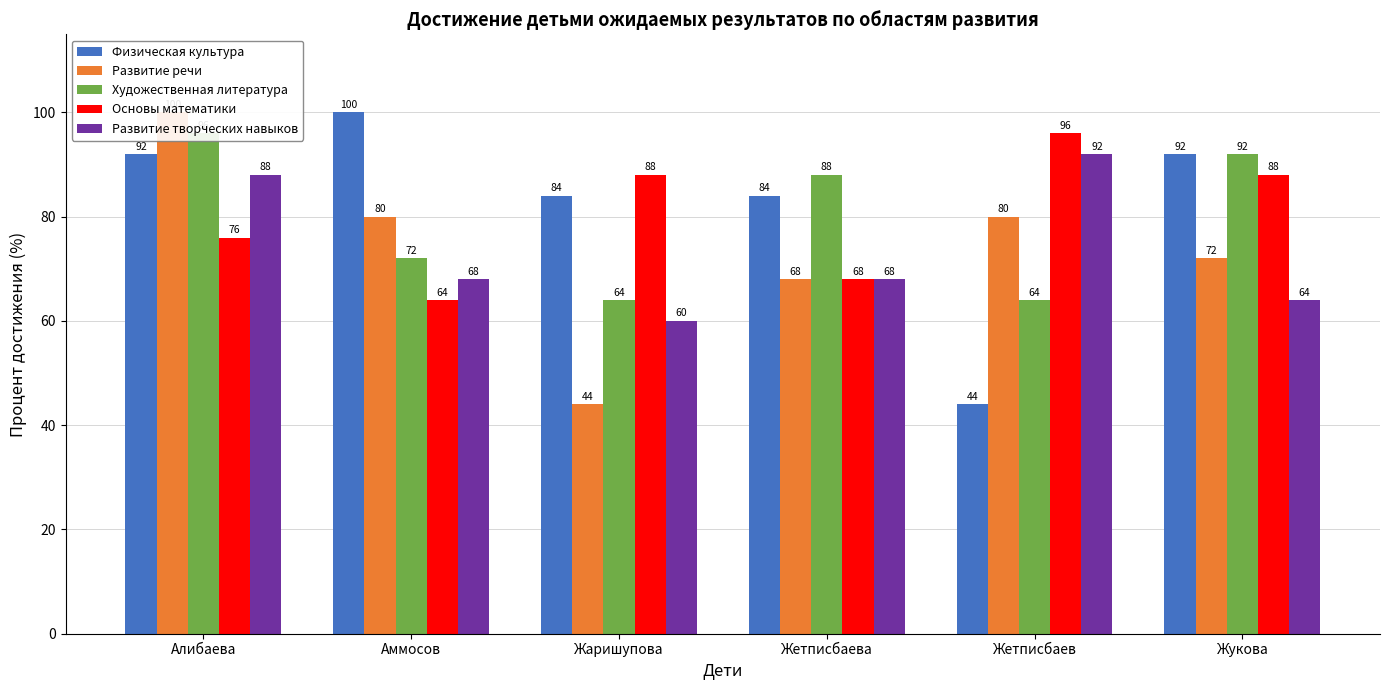

What is the difference between the highest and lowest values at Жетписбаева?

20